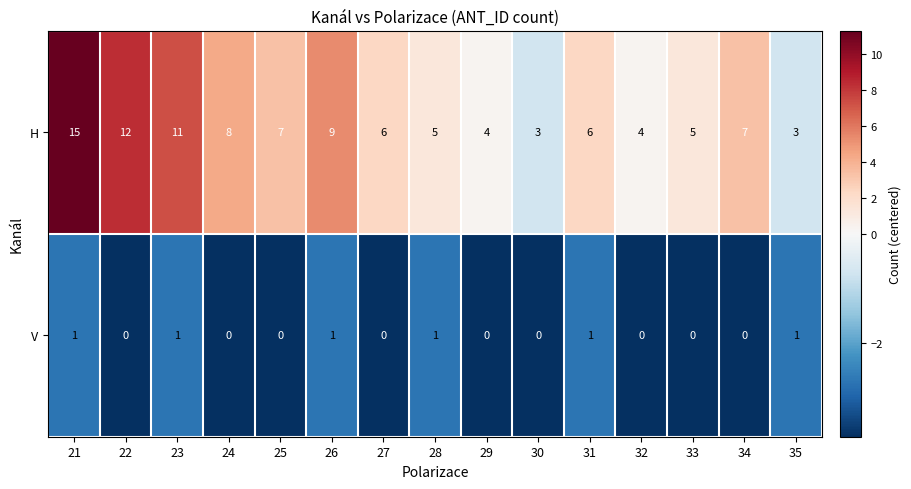

What value does the H series have at 21?

15